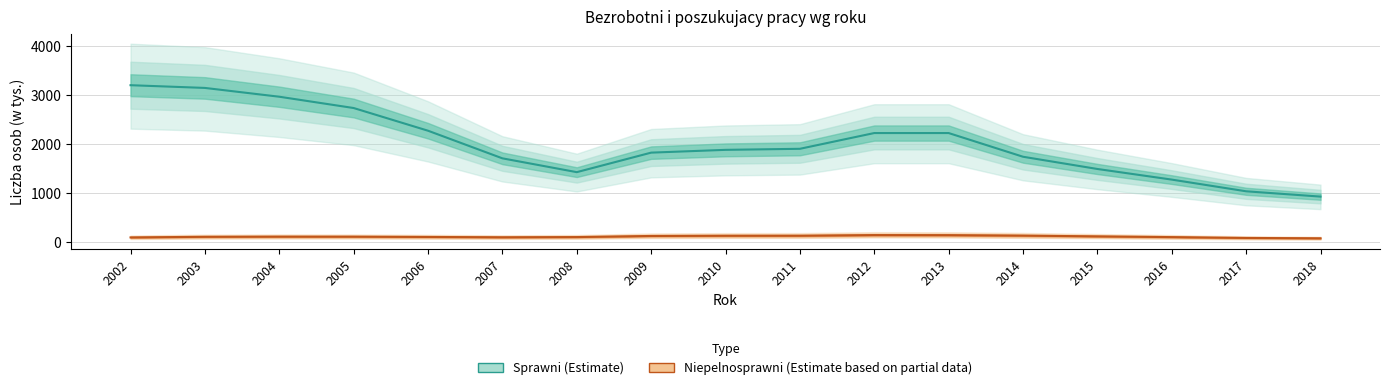

What is the difference between the Sprawni (Estimate) values at 2004 and 2015?

1474.7